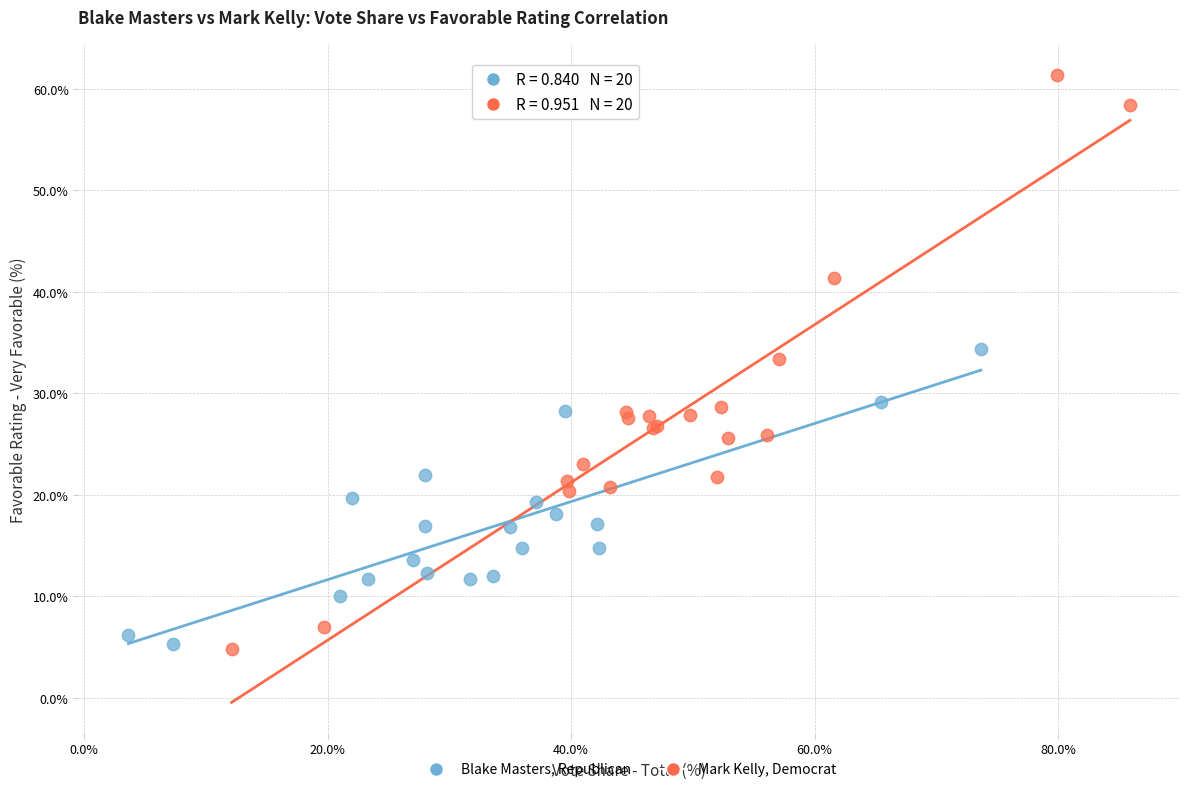

Which series contains the highest Y value?

Mark Kelly, Democrat